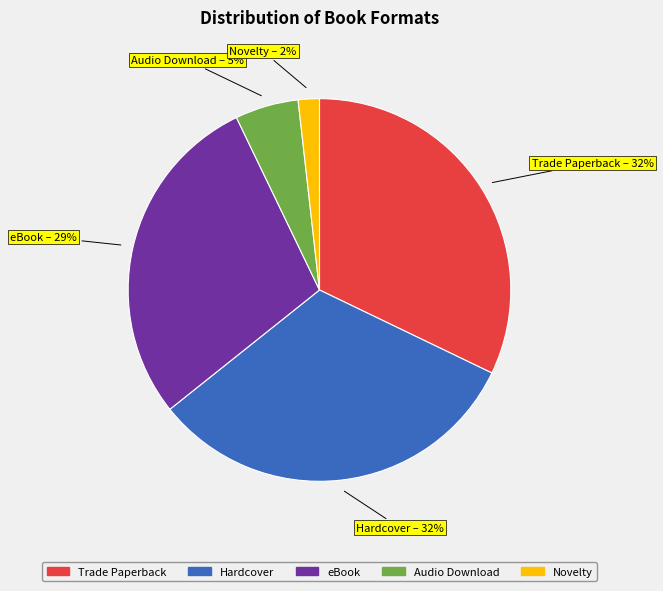

Do Hardcover and Trade Paperback together represent more than half of the pie?

Yes